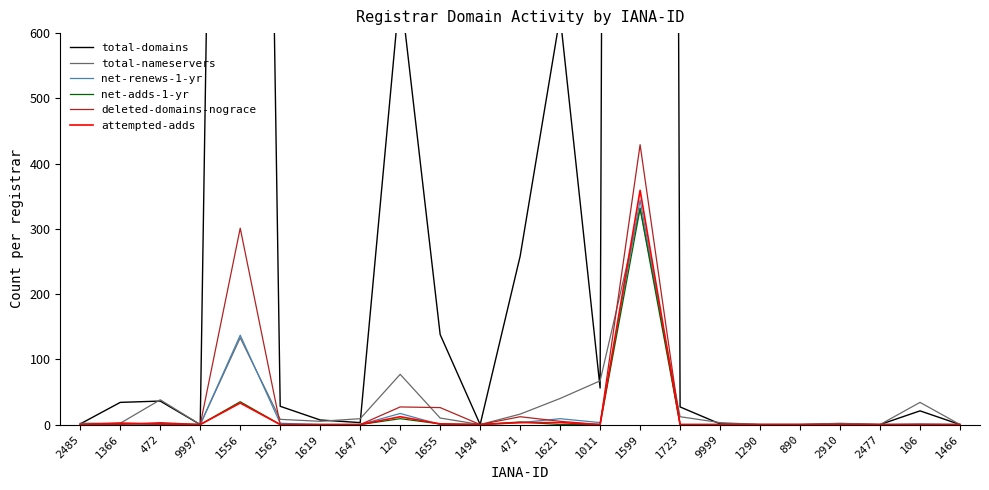

Is the value of total-domains at 1466 greater than the value of net-renews-1-yr at 1655?

No